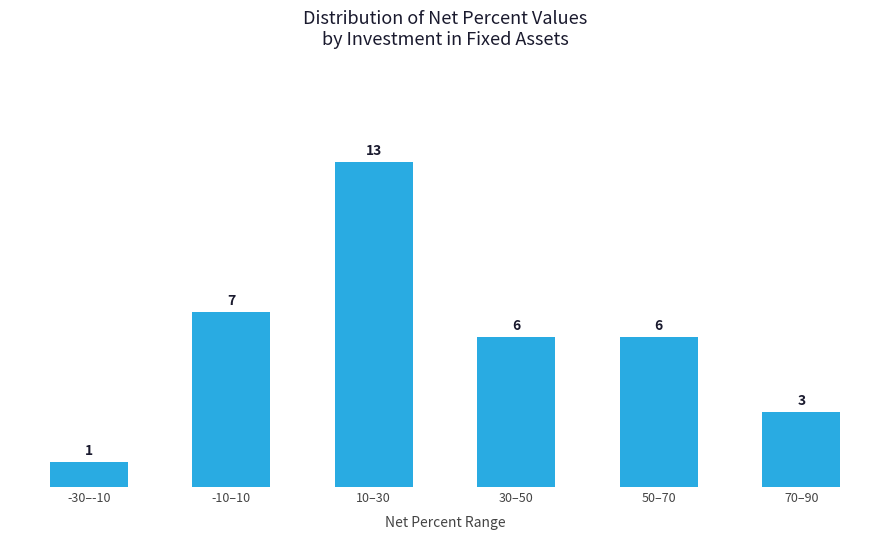

Reading right to left, extract all data points from this chart.

70–90=3	50–70=6	30–50=6	10–30=13	-10–10=7	-30–-10=1